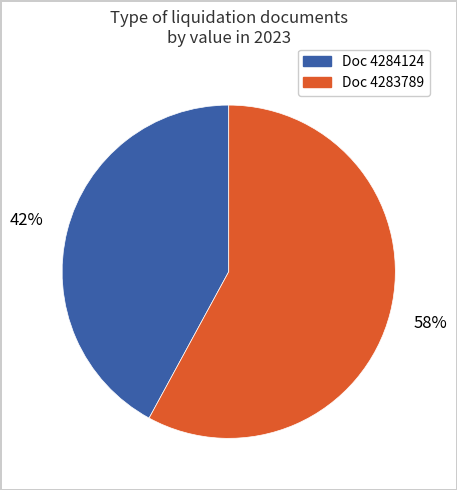

Is there any slice that represents more than half of the pie?

Yes